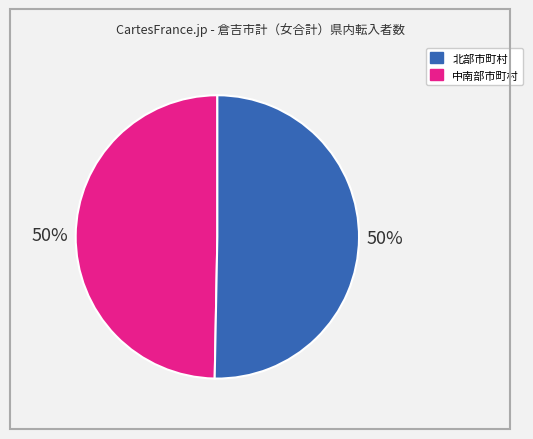

To the nearest percent, what is the average slice percentage?

50%